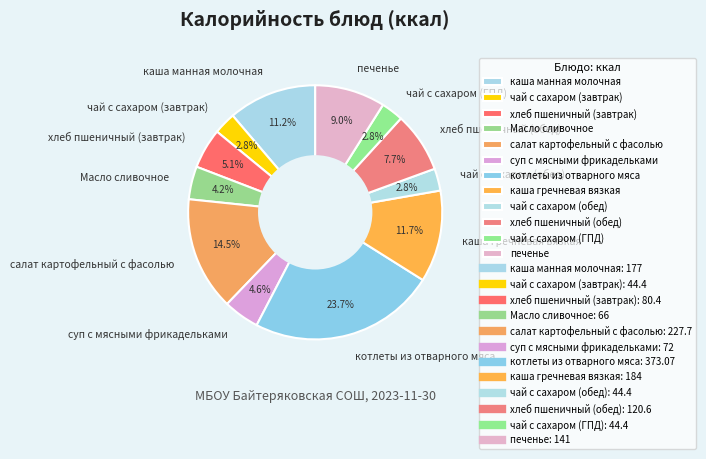

Count the number of slices in the pie.

12